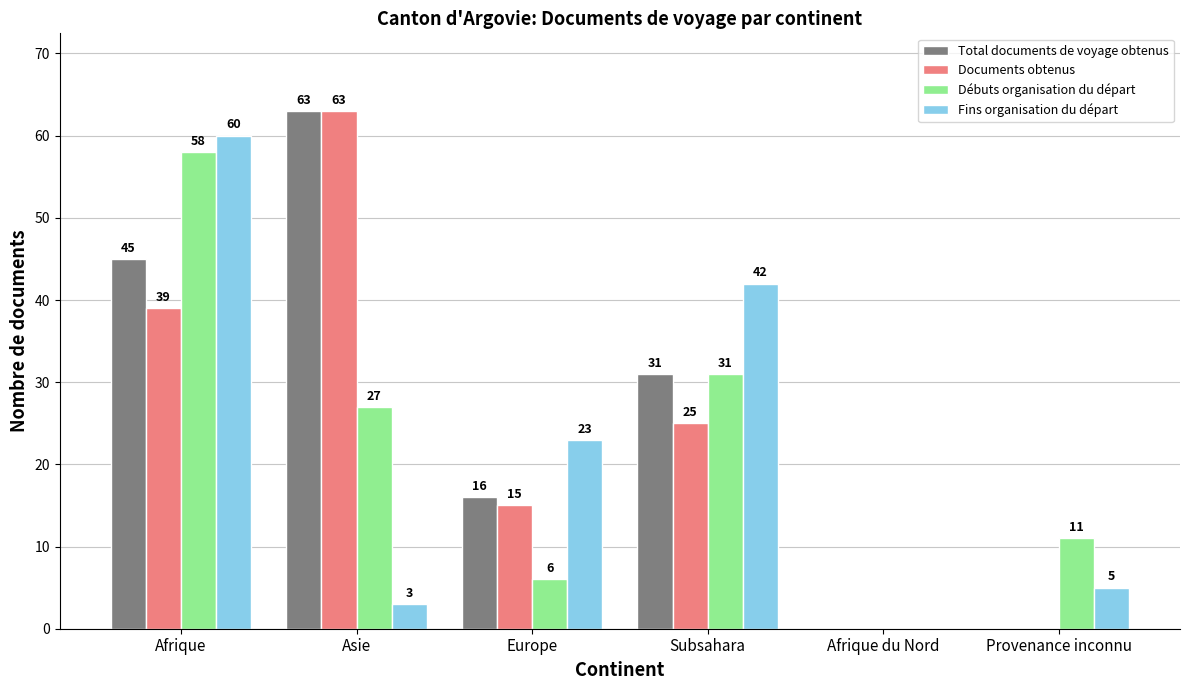

Reading left to right, extract all data points from this chart.

Total documents de voyage obtenus: Afrique=45	Asie=63	Europe=16	Subsahara=31	Afrique du Nord=0	Provenance inconnu=0
Documents obtenus: Afrique=39	Asie=63	Europe=15	Subsahara=25	Afrique du Nord=0	Provenance inconnu=0
Débuts organisation du départ: Afrique=58	Asie=27	Europe=6	Subsahara=31	Afrique du Nord=0	Provenance inconnu=11
Fins organisation du départ: Afrique=60	Asie=3	Europe=23	Subsahara=42	Afrique du Nord=0	Provenance inconnu=5